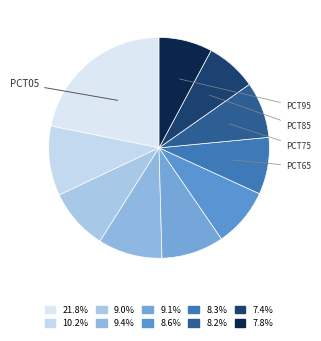

How many slices are in this pie chart?

10